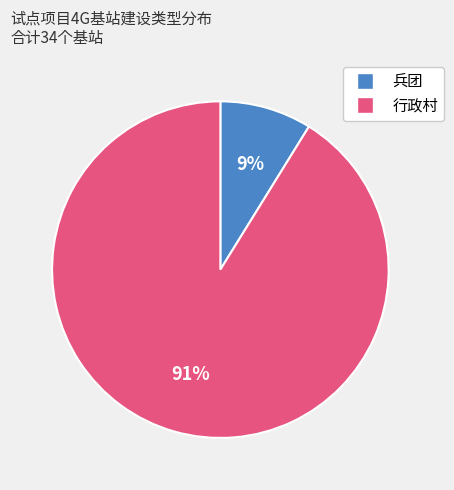

To the nearest percent, what is the difference between the largest and smallest slice percentages?

82%